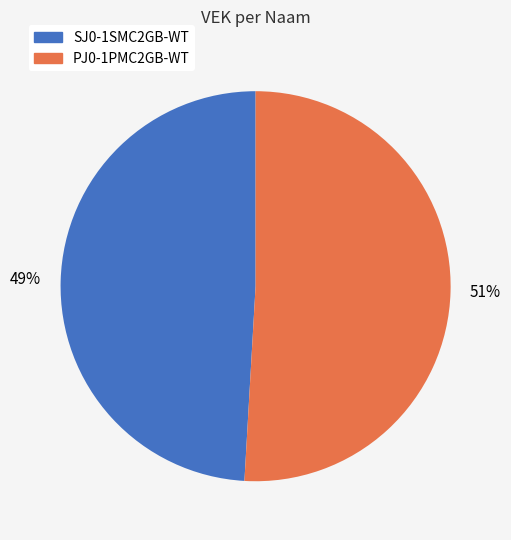

To the nearest percent, what percentage of the pie is PJ0-1PMC2GB-WT?

51%